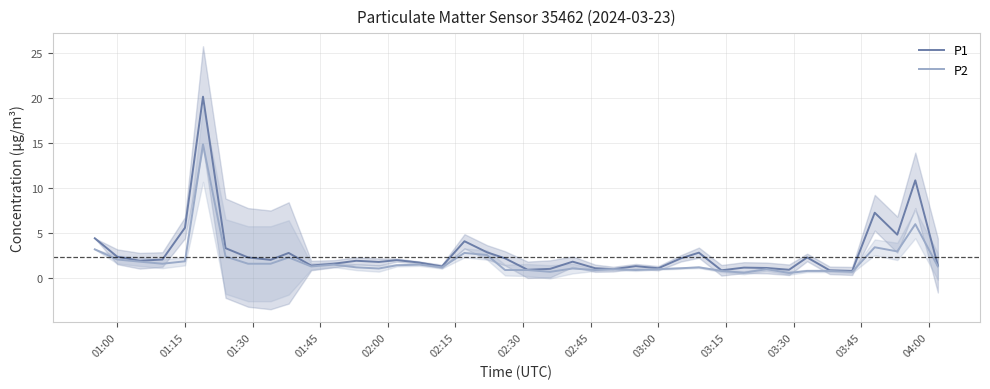

Reading left to right, transcribe all the data shown in this chart.

P1: 4.4	2.4	1.9	2.1	5.6	20.2	3.3	2.3	2.0	2.8	1.4	1.6	1.9	1.8	2.0	1.7	1.3	4.1	2.9	2.2	0.9	1.0	1.8	1.1	1.0	1.3	1.1	2.2	2.8	0.9	1.2	1.1	0.9	2.3	0.9	0.8	7.3	4.8	10.9	1.4
P2: 3.2	2.1	1.8	1.6	1.9	14.9	2.4	1.6	1.6	2.3	1.3	1.5	1.2	1.1	1.4	1.5	1.2	2.8	2.6	0.9	0.9	0.7	1.1	0.9	1.0	0.9	1.0	1.1	1.2	0.8	0.6	1.0	0.6	0.8	0.8	0.7	3.4	3.0	6.0	1.3